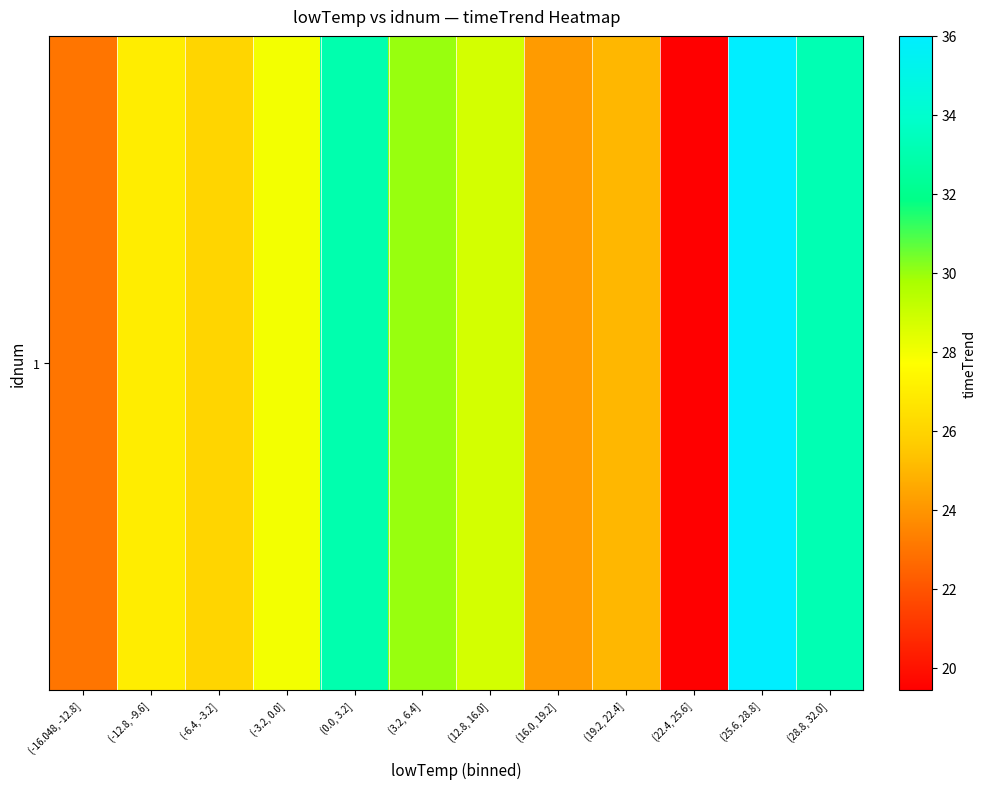

How many distinct data groups are displayed?

1